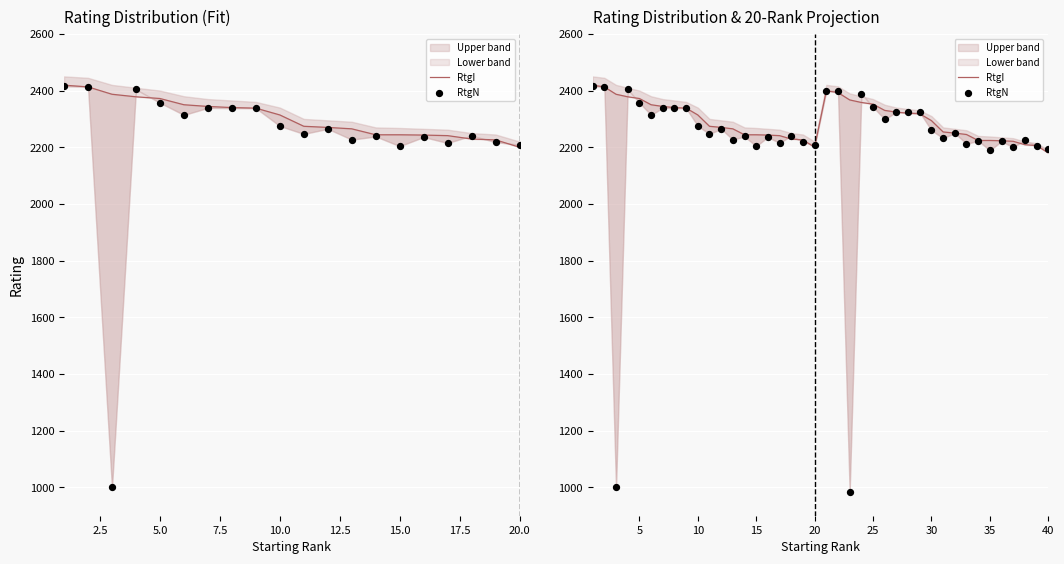

Which series has the widest spread of Y values?

RtgN